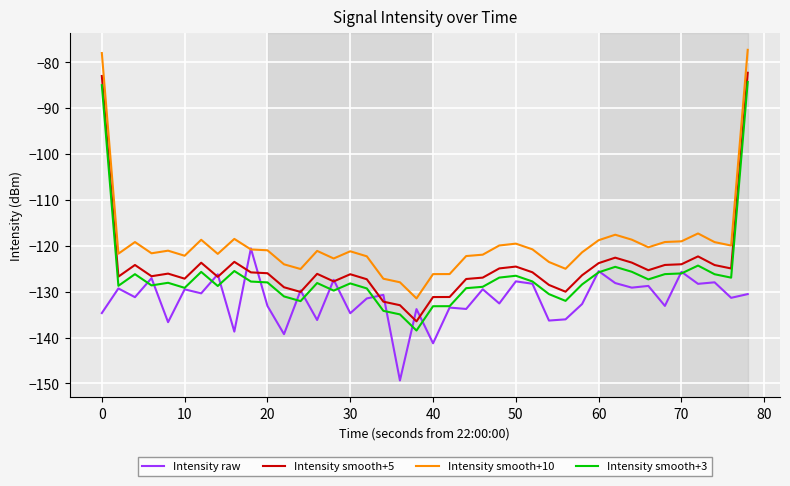

What is the highest value of the Intensity smooth+3 series?

-84.3